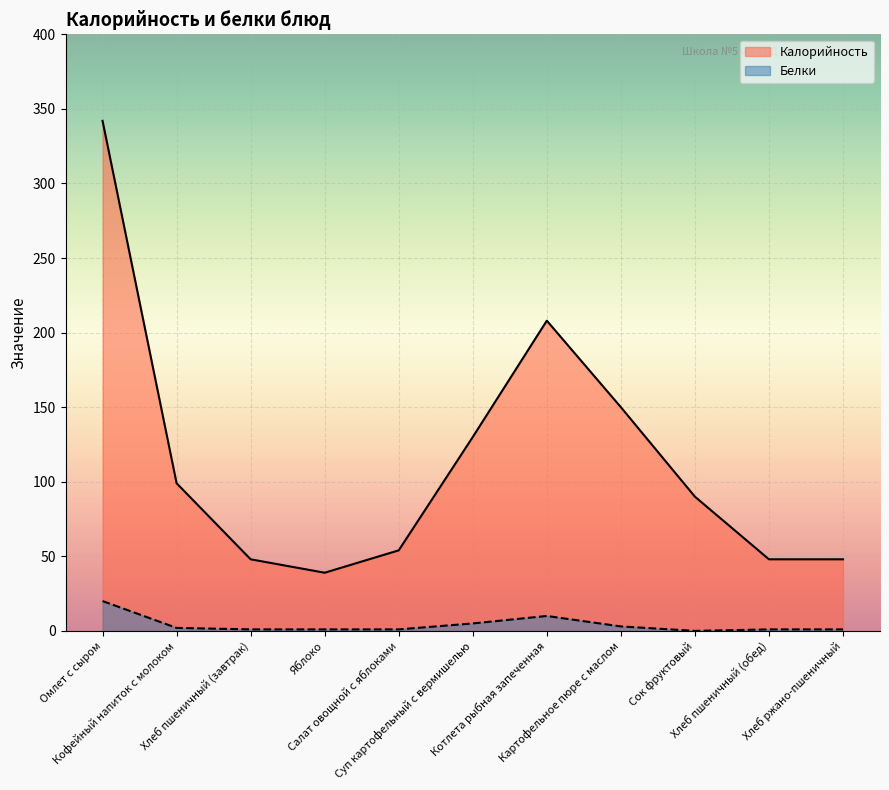

Reading left to right, what are all the values shown in this chart?

Калорийность: Омлет с сыром=342	Кофейный напиток с молоком=99	Хлеб пшеничный (завтрак)=48	Яблоко=39	Салат овощной с яблоками=54	Суп картофельный с вермишелью=130	Котлета рыбная запеченная=208	Картофельное пюре с маслом=150	Сок фруктовый=90	Хлеб пшеничный (обед)=48	Хлеб ржано-пшеничный=48
Белки: Омлет с сыром=20	Кофейный напиток с молоком=2	Хлеб пшеничный (завтрак)=1	Яблоко=1	Салат овощной с яблоками=1	Суп картофельный с вермишелью=5	Котлета рыбная запеченная=10	Картофельное пюре с маслом=3	Сок фруктовый=0	Хлеб пшеничный (обед)=1	Хлеб ржано-пшеничный=1